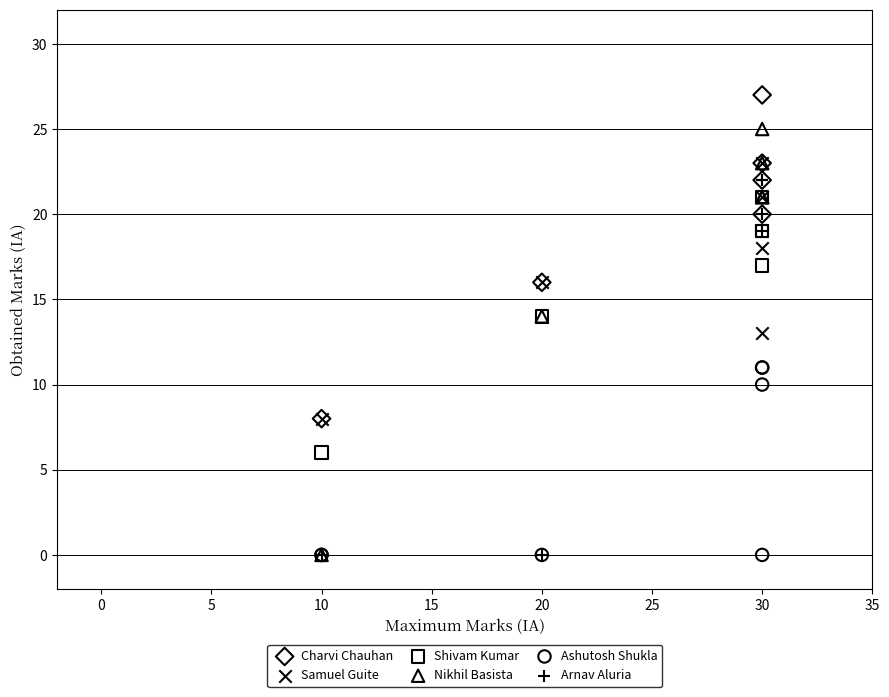

Which series contains the highest Y value?

Charvi Chauhan